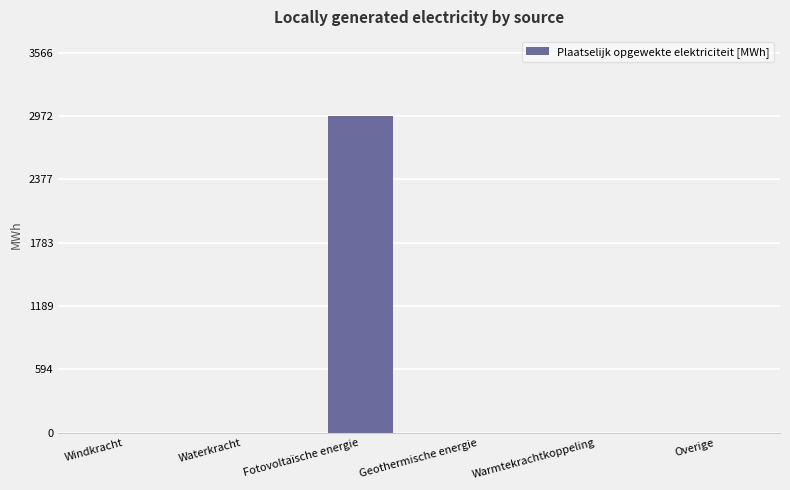

Reading left to right, extract all data points from this chart.

0.0	0.0	2971.6	0.0	0.0	0.0